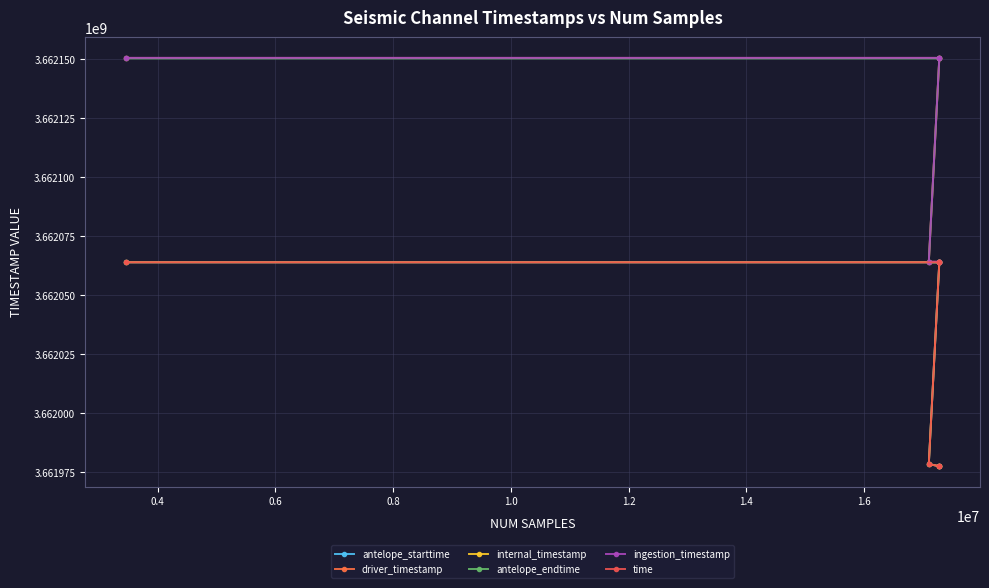

What is the difference between the maximum and second lowest values in the driver_timestamp series?

86401.6